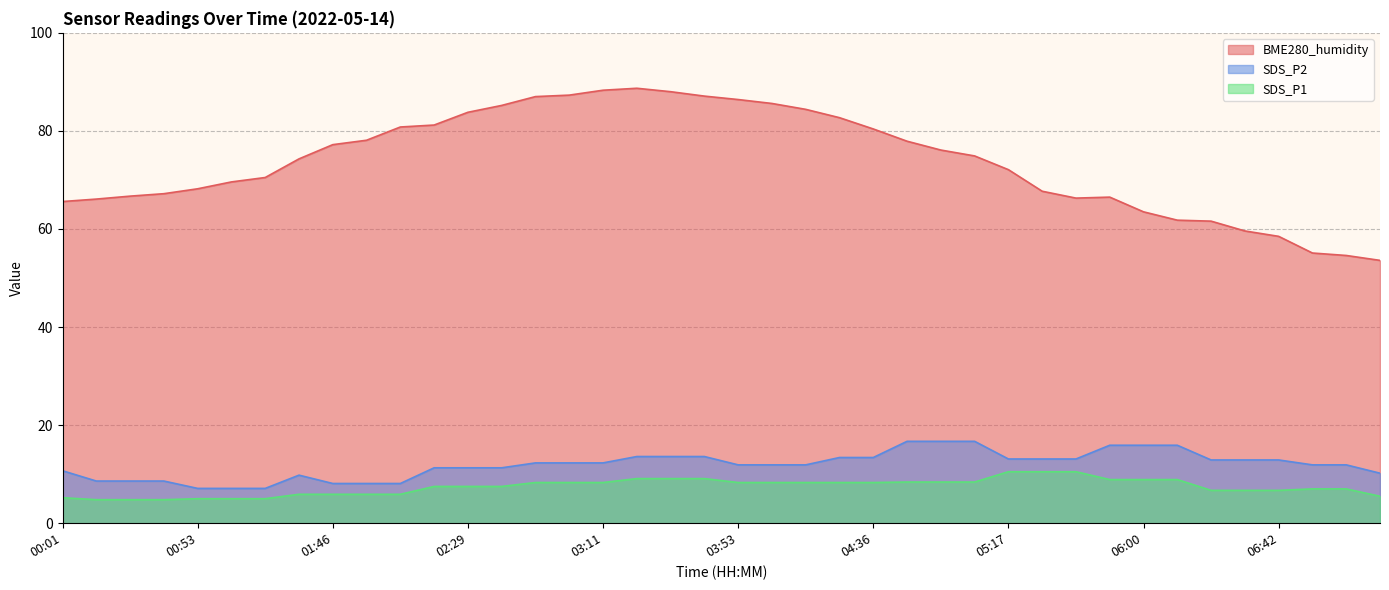

Does the chart have visible grid lines?

Yes